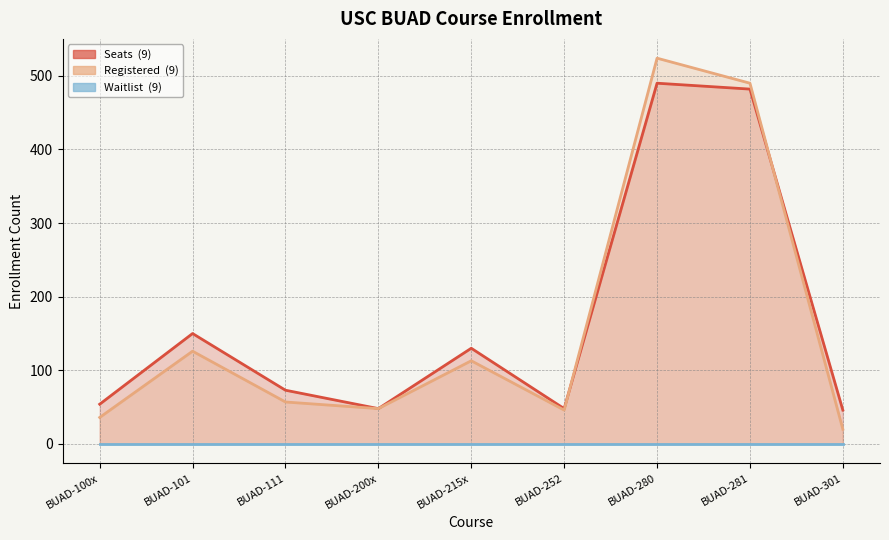

At which category is the sum across all series the highest?

BUAD-280